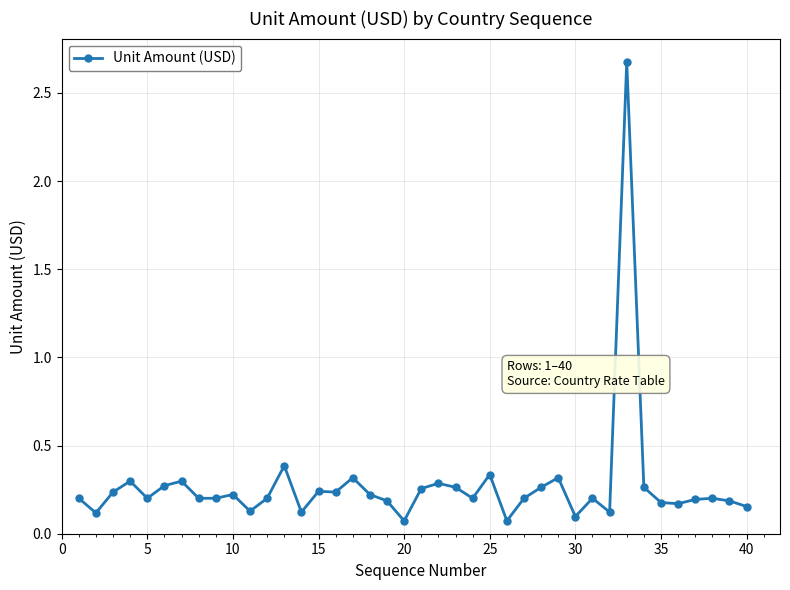

What is the greatest value displayed?

2.7